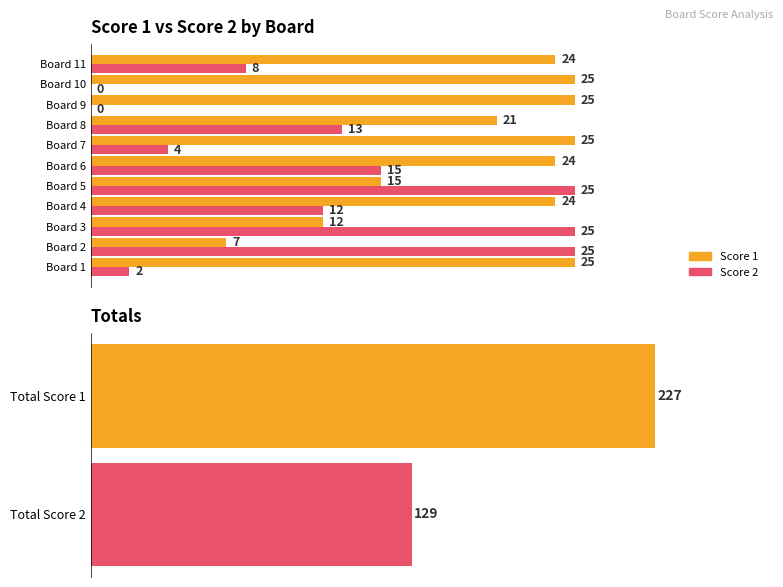

Rank the series by their average value, from highest to lowest.

Score 1, Score 2